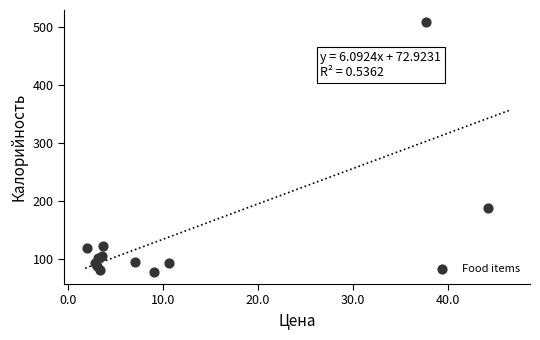

What Y value in the scatter plot is closest to 293?

188